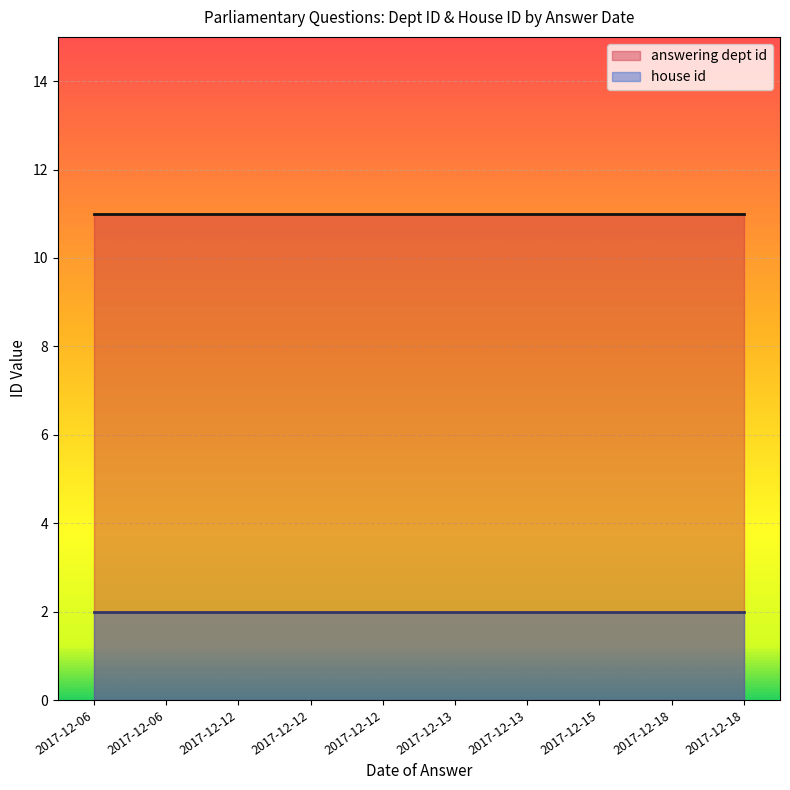

At which label is house id closest to 2?

2017-12-18